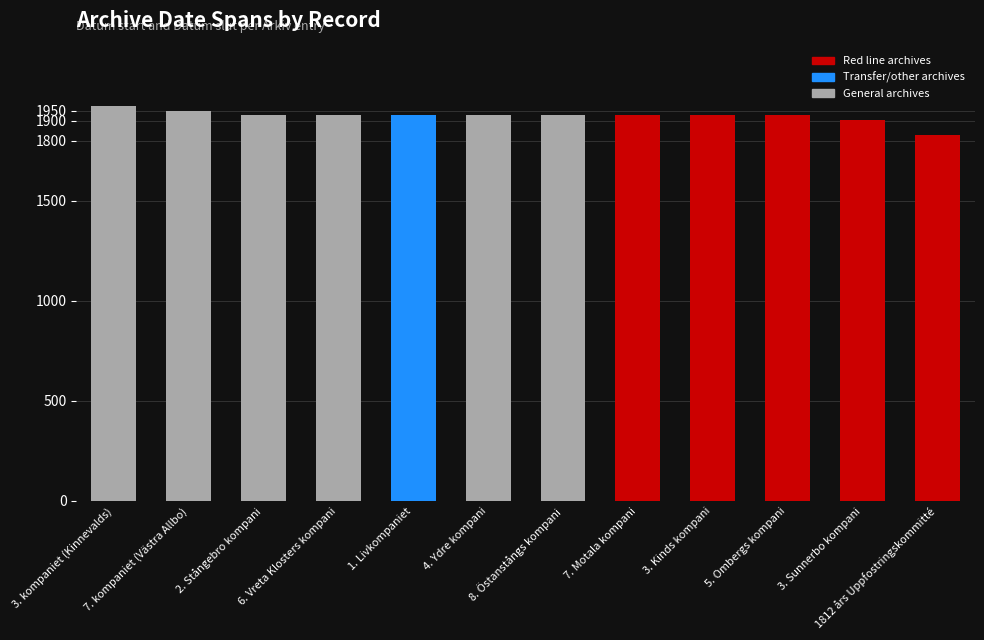

The Datum slut series shows 1927 at 3. Kinds kompani. True or false?

True